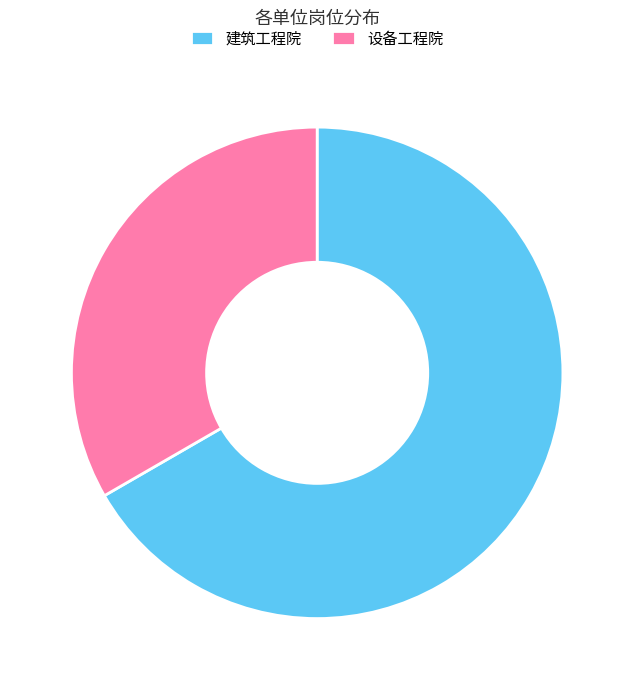

The 设备工程院 slice represents 33% of the pie. True or false?

True